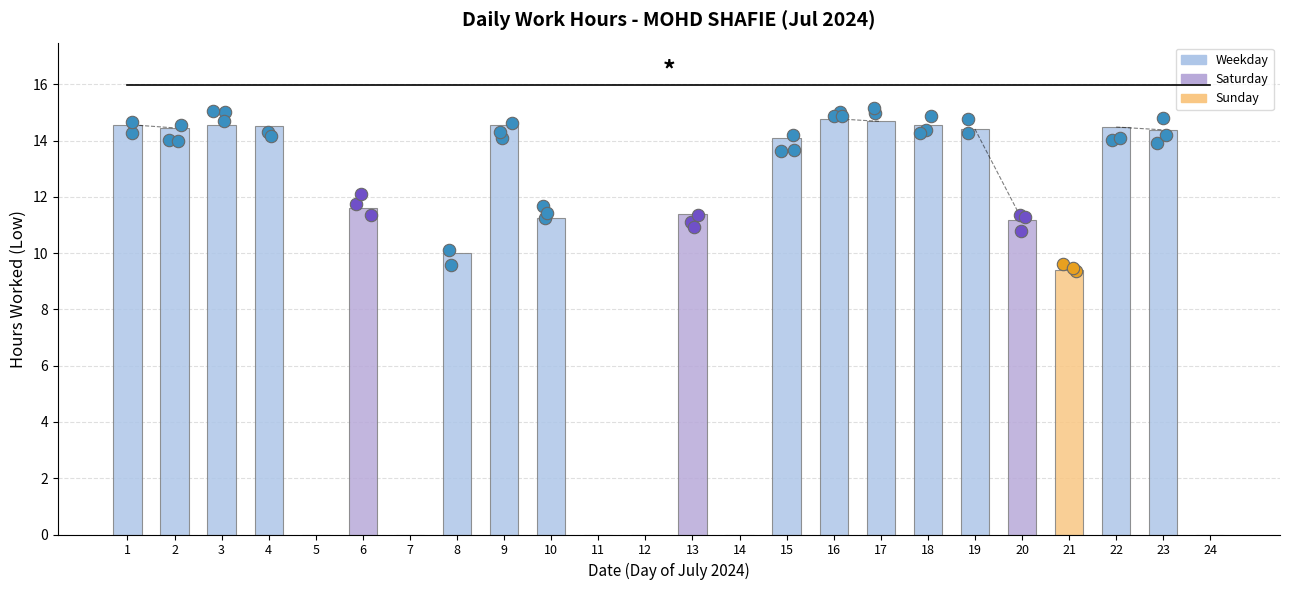

Between 3 and 4, which is larger?

3